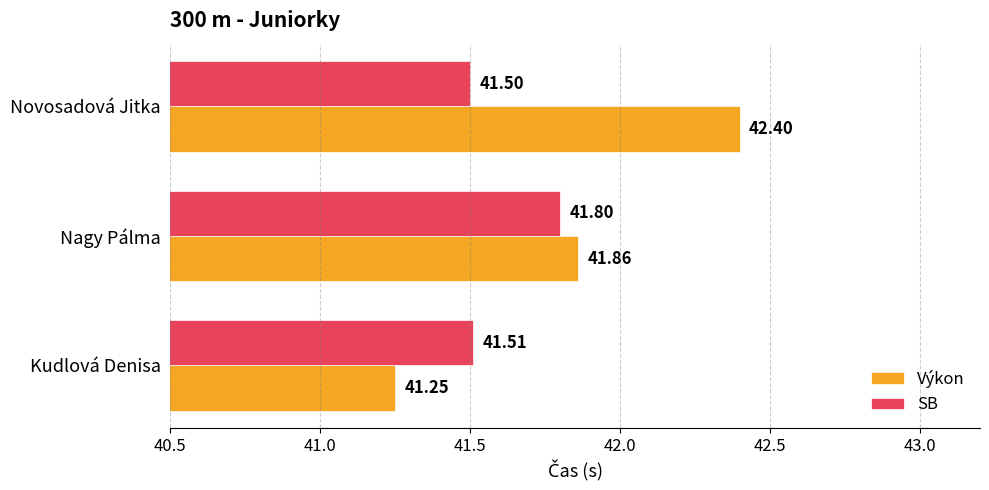

Between Nagy Pálma and Novosadová Jitka, which series saw the biggest shift?

Výkon